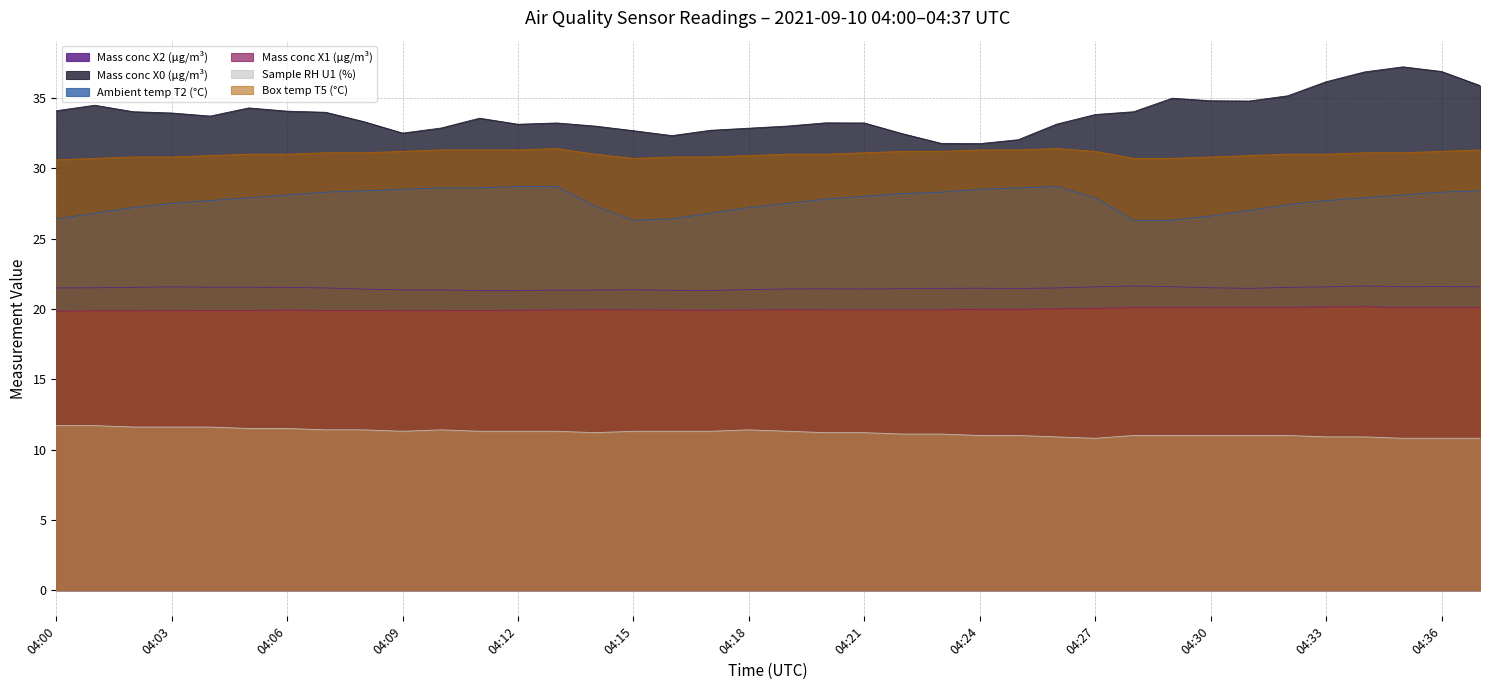

What is the lowest value of the Mass conc X1 (μg/m³) series?

19.8